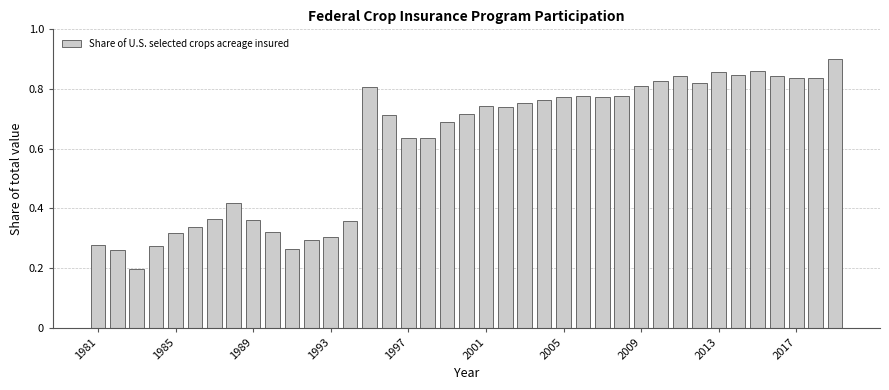

Count the values in the range 0 to 1.

39